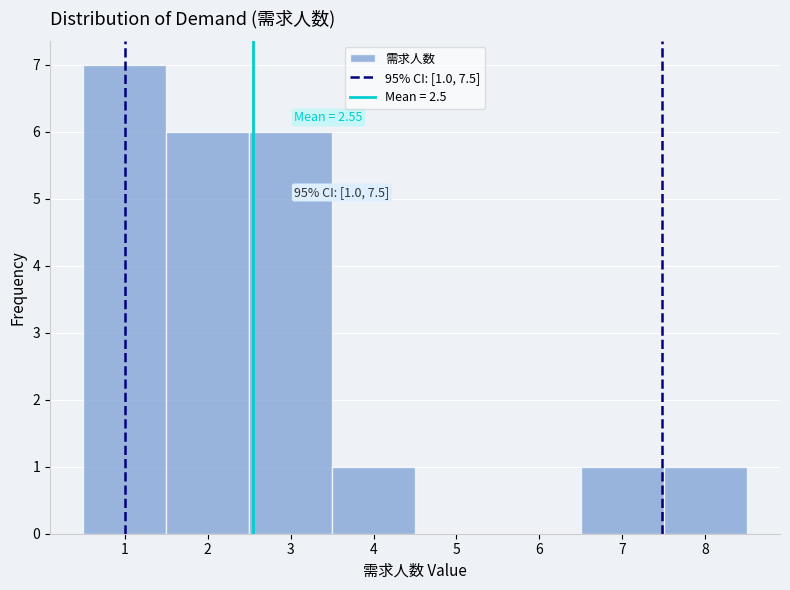

Over which range of the x-axis is the bar tallest?

0.5 to 1.5